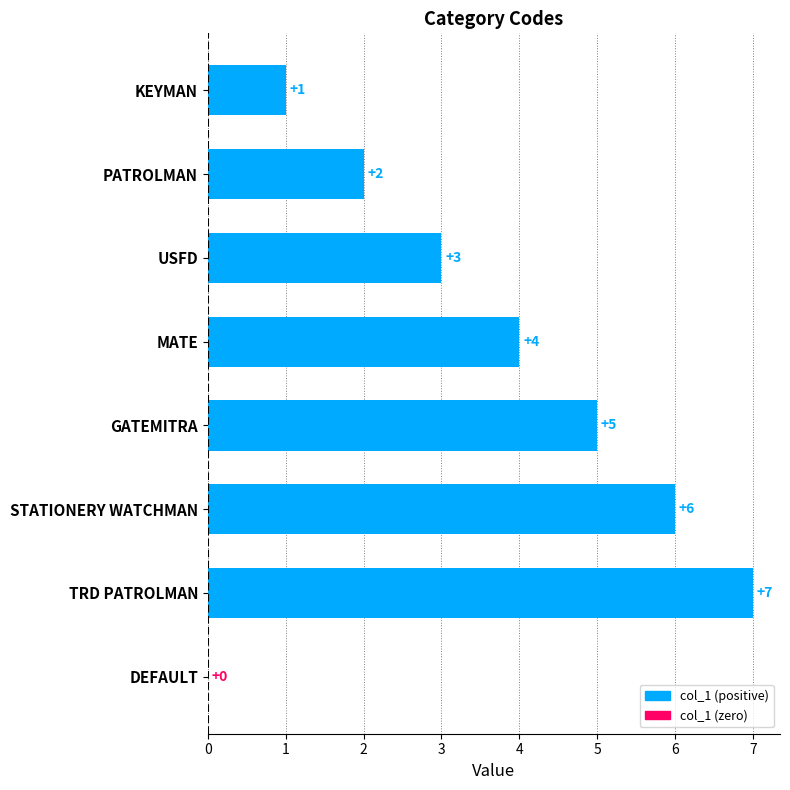

True or false: the data shows 2 at GATEMITRA.

False